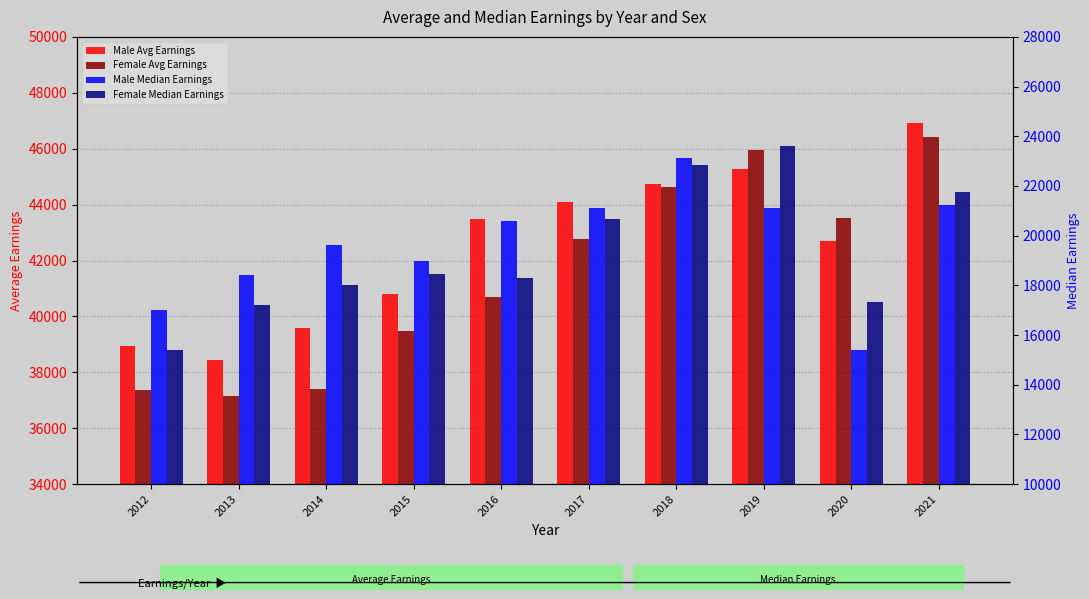

How many data points in Female Avg Earnings are above 42759?

5